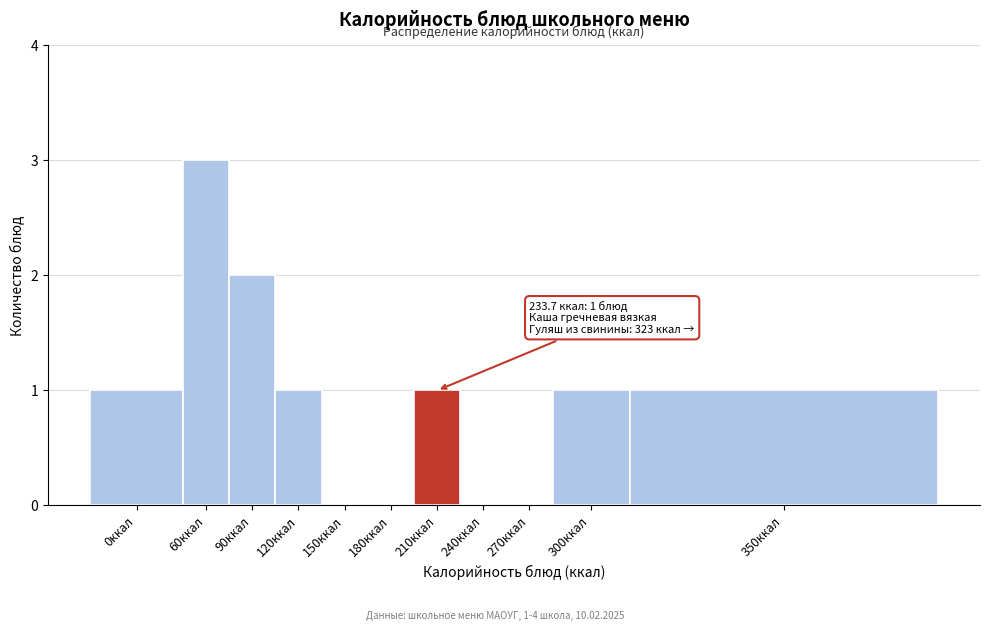

Reading left to right, what are all the values shown in this chart?

0ккал=1	60ккал=3	90ккал=2	120ккал=1	150ккал=0	180ккал=0	210ккал=1	240ккал=0	270ккал=0	300ккал=1	350ккал=1